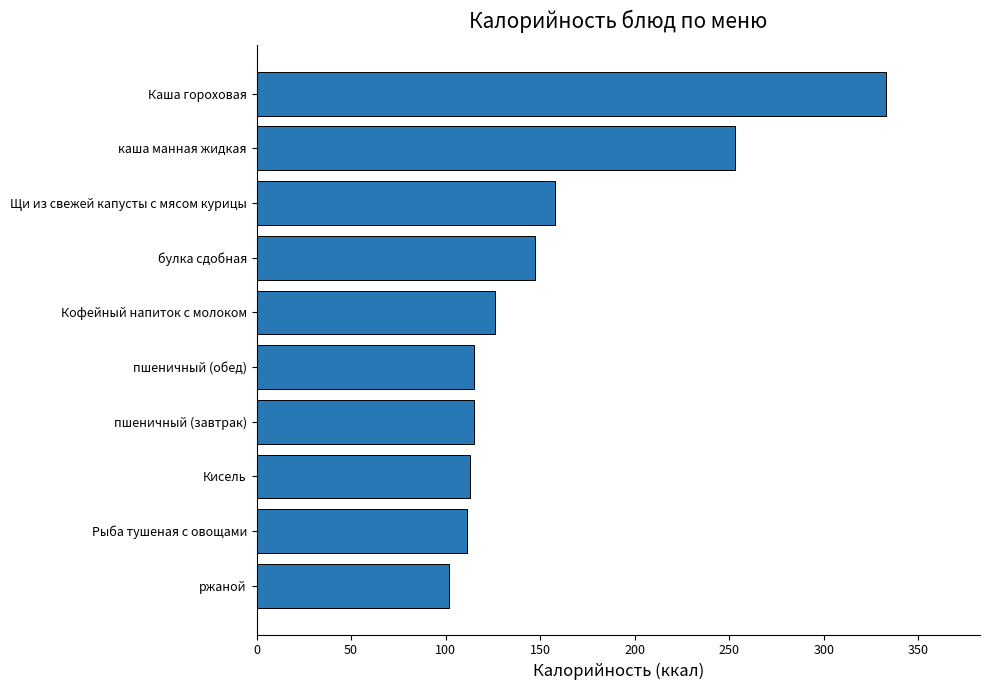

What is the approximate value at Кисель?

112.8